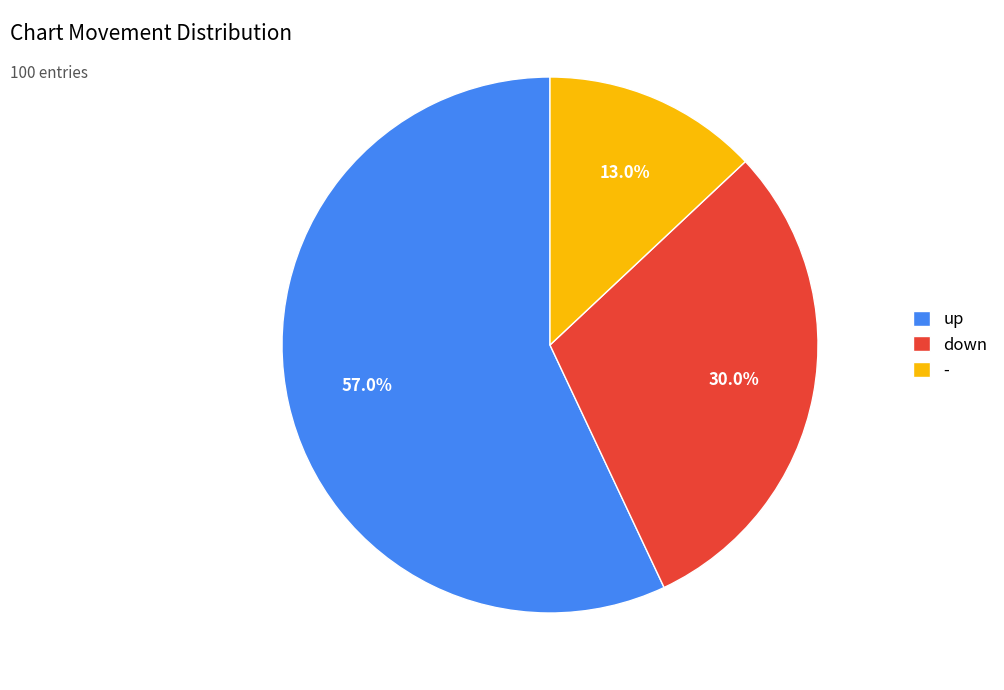

How many slices are in this pie chart?

3